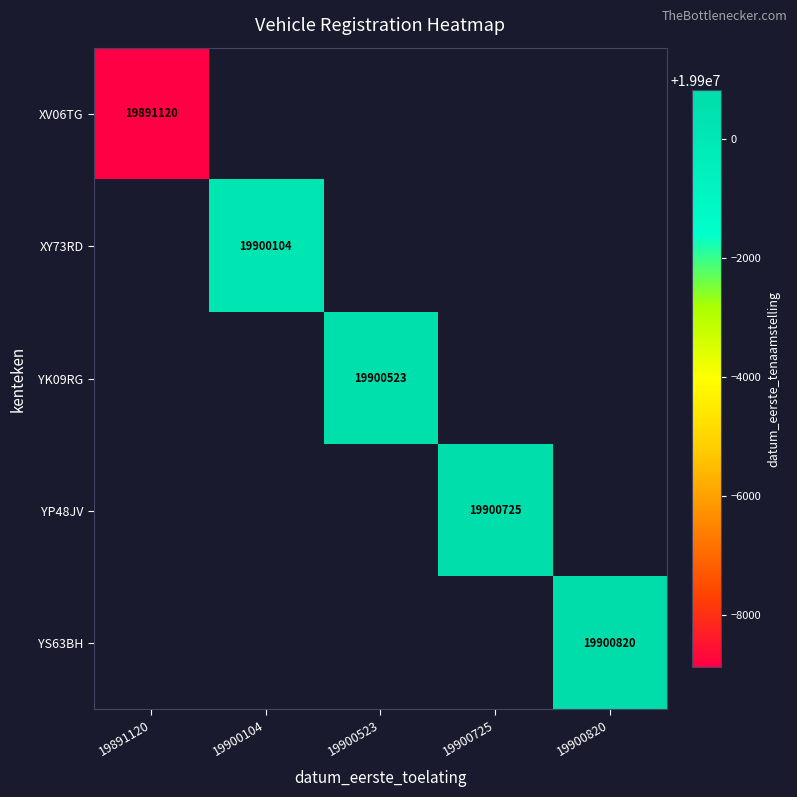

The XY73RD series shows 12911731 at 19900104. True or false?

False